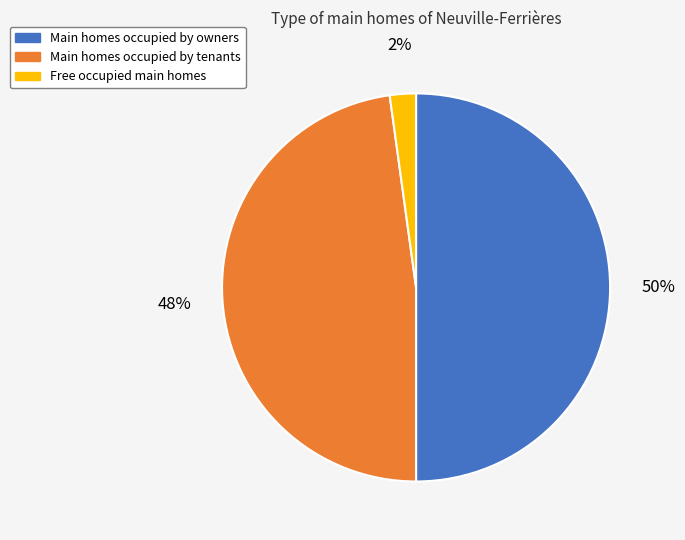

Count the number of slices in the pie.

3